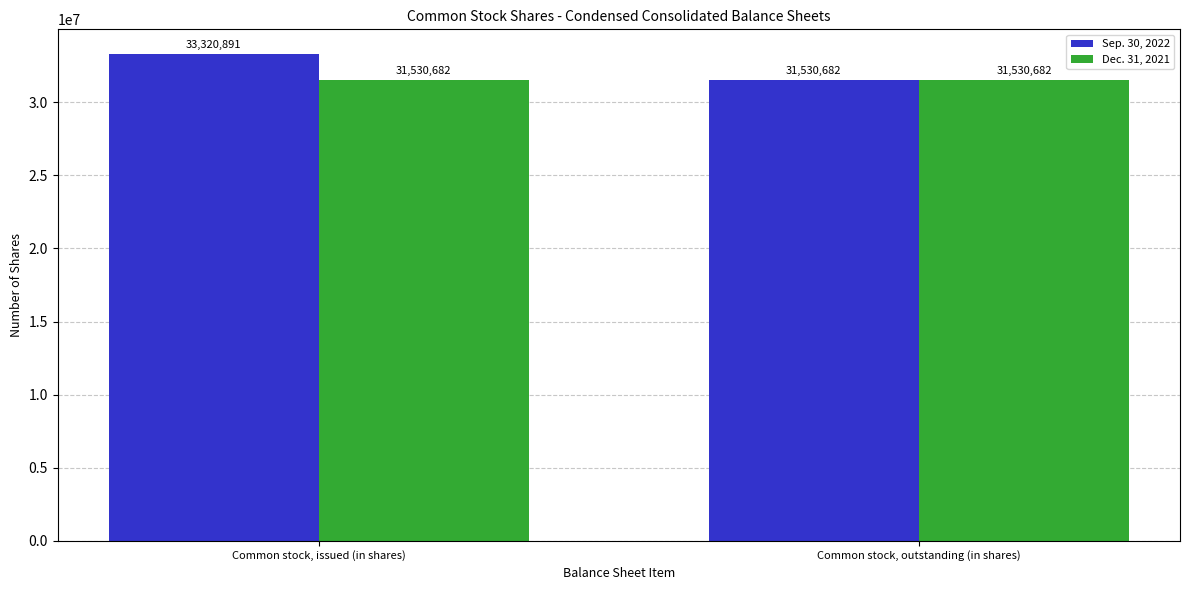

Reading right to left, transcribe all the data shown in this chart.

Sep. 30, 2022: 31530682	33320891
Dec. 31, 2021: 31530682	31530682